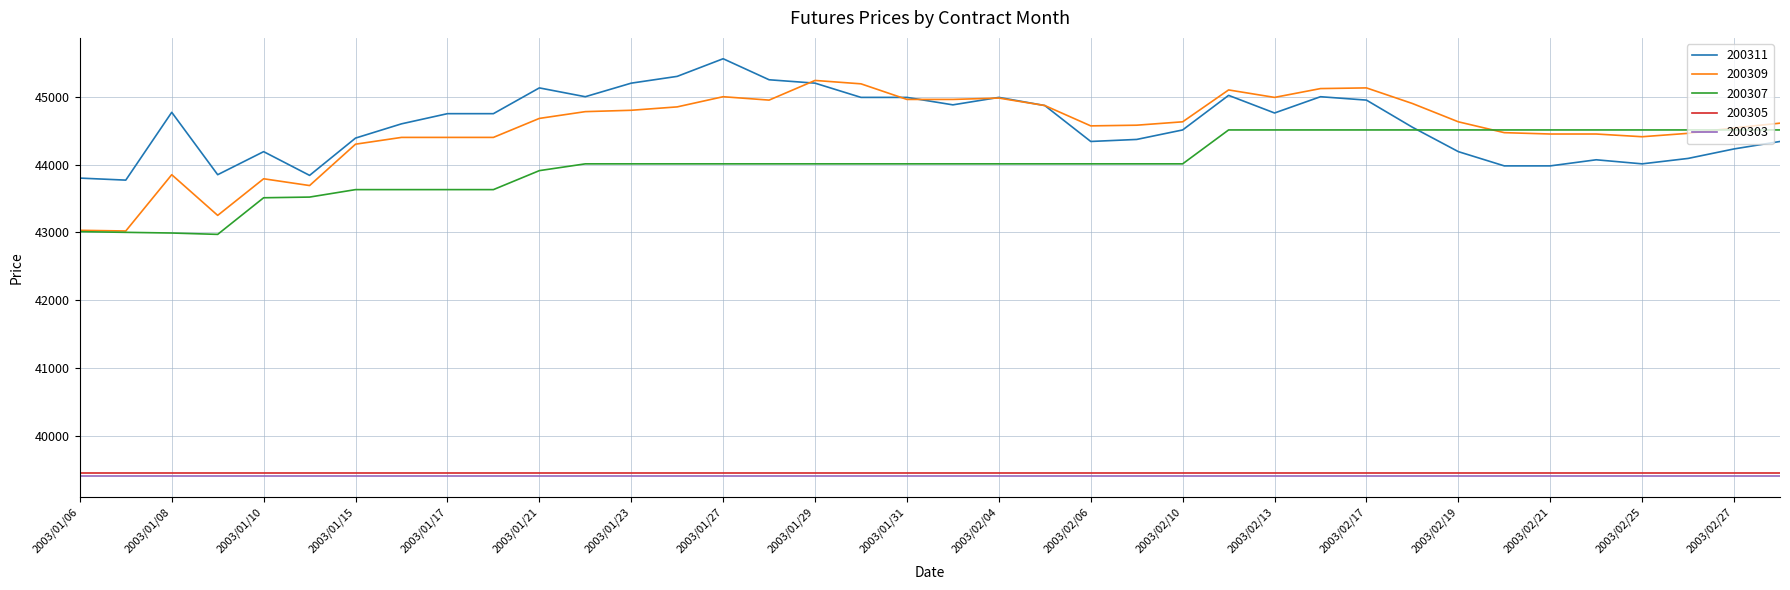

True or false: 200305 and 200307 cross at least once.

False